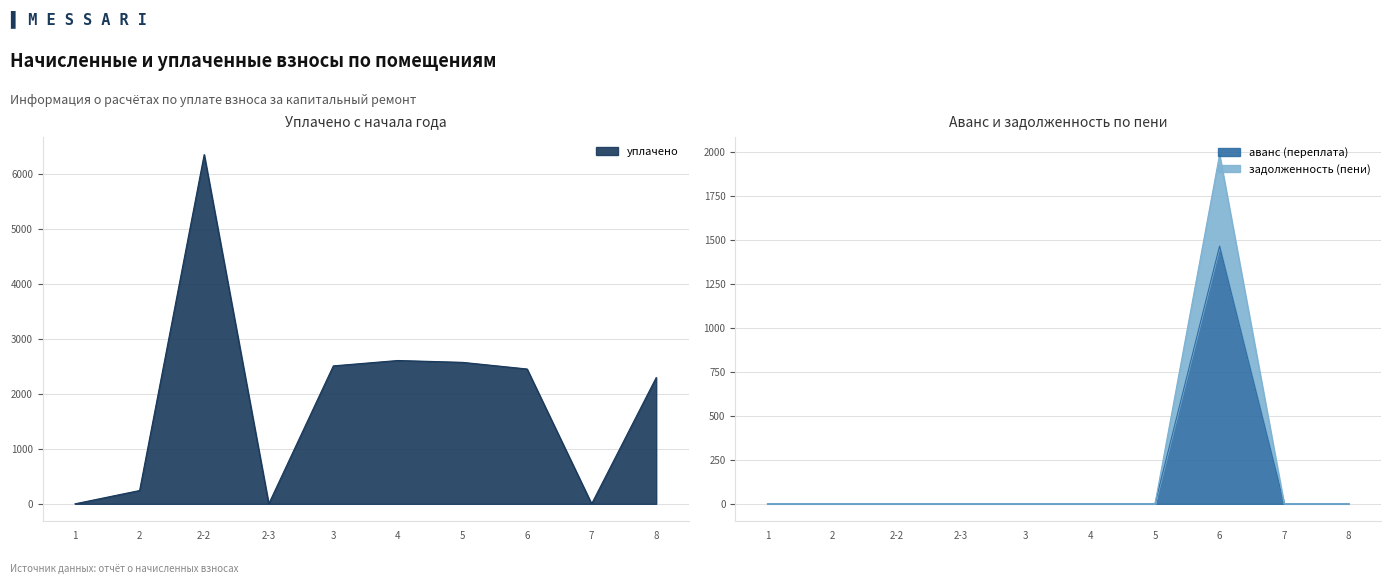

Reading left to right, list all the values displayed in this chart.

уплачено: 0.0	241.6	6345.8	0.0	2506.6	2604.2	2570.5	2449.9	0.0	2294.4
аванс (переплата): 0.0	0.0	0.0	0.0	0.0	0.0	0.0	1464.6	0.0	0.0
задолженность (пени): 0.0	0.0	0.0	0.0	0.0	0.0	0.0	1984.7	0.0	0.0